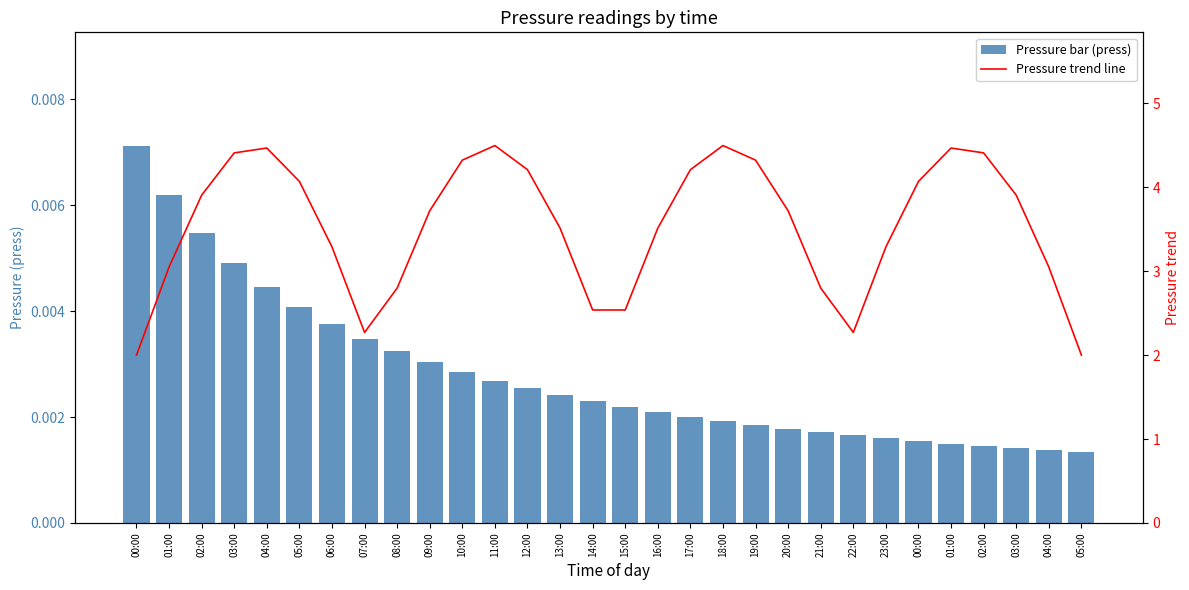

At which category is the sum across all series the highest?

11:00